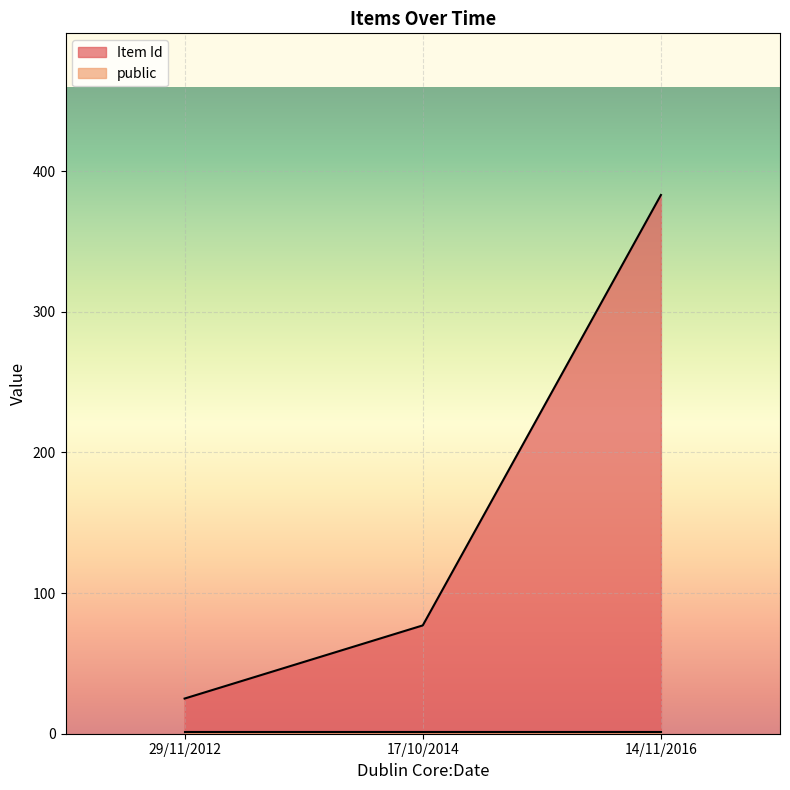

Which has a higher value, 17/10/2014 or 29/11/2012?

17/10/2014